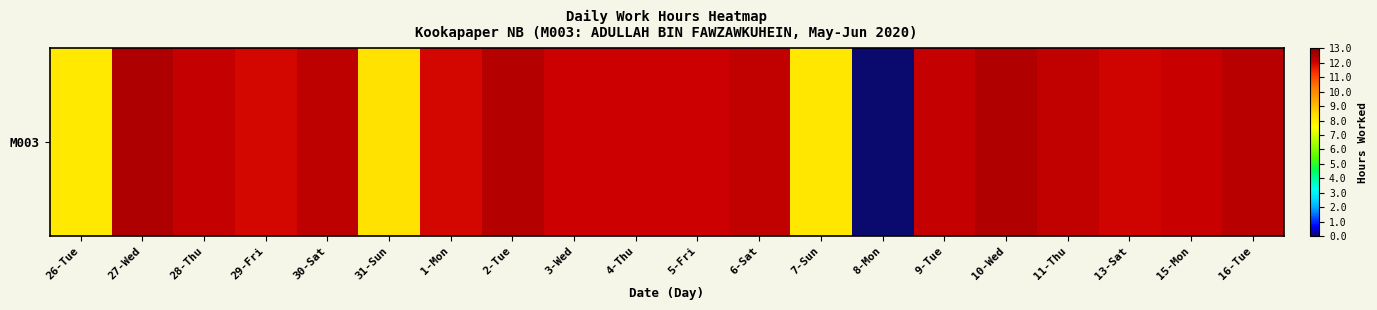

Which has a higher value, 3-Wed or 9-Tue?

9-Tue